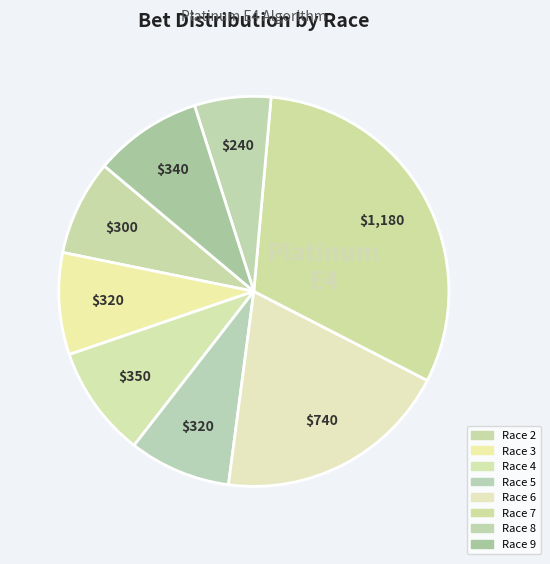

How many segments does this pie chart have?

8